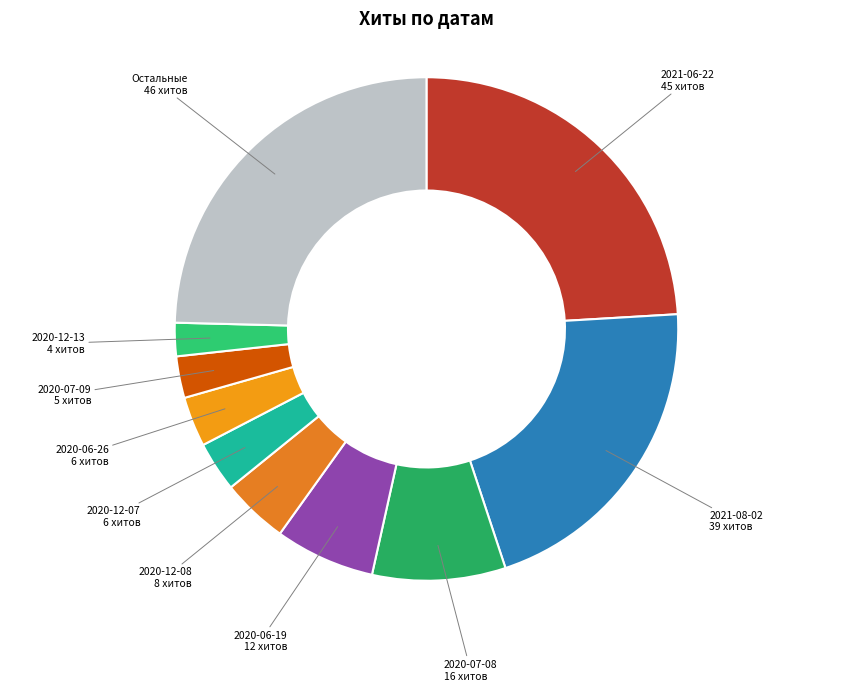

Is it true that 2020-06-26 is 14% of the pie?

False